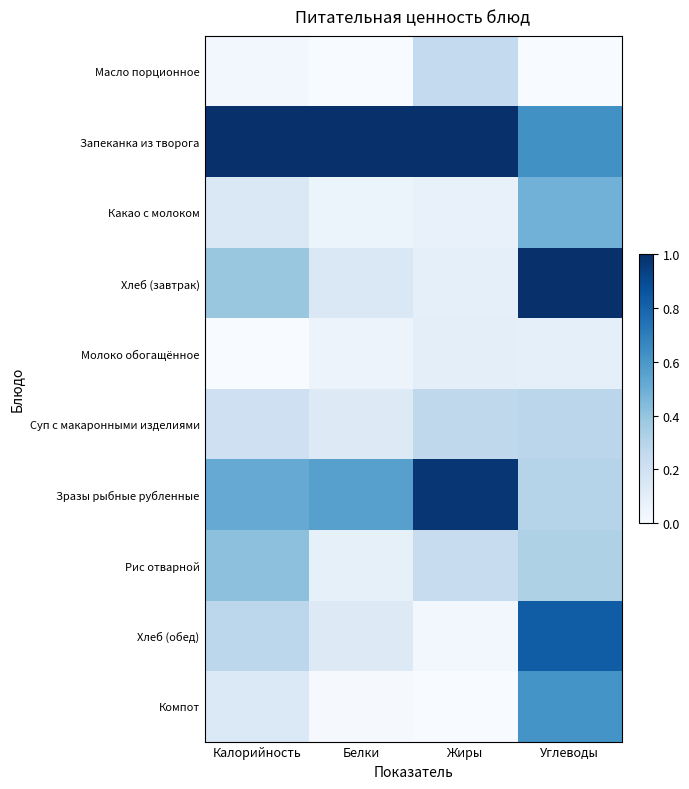

At Жиры, list the series in order from smallest to largest.

Компот, Хлеб (обед), Какао с молоком, Хлеб (завтрак), Молоко обогащённое, Рис отварной, Масло порционное, Суп с макаронными изделиями, Зразы рыбные рубленные, Запеканка из творога